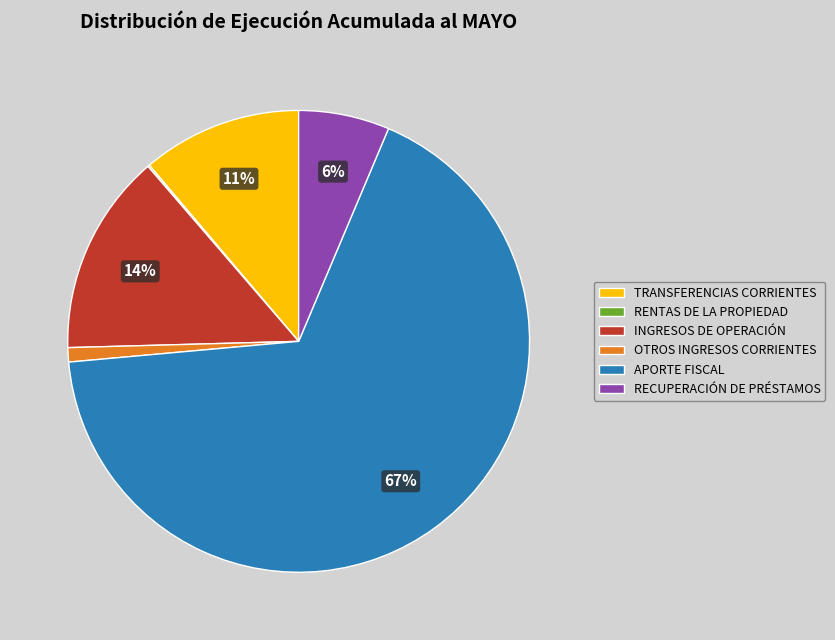

Is it true that RECUPERACIÓN DE PRÉSTAMOS is 1% of the pie?

False